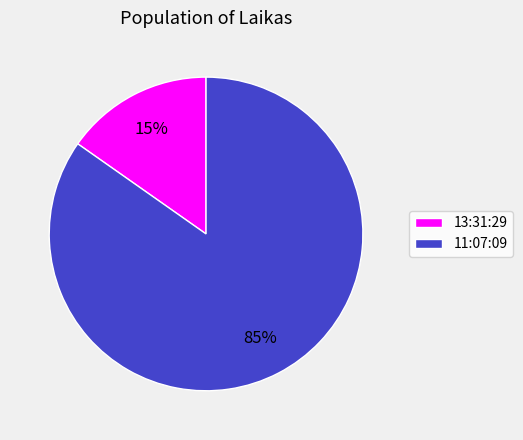

Does 11:07:09 account for over 50% of the chart?

Yes